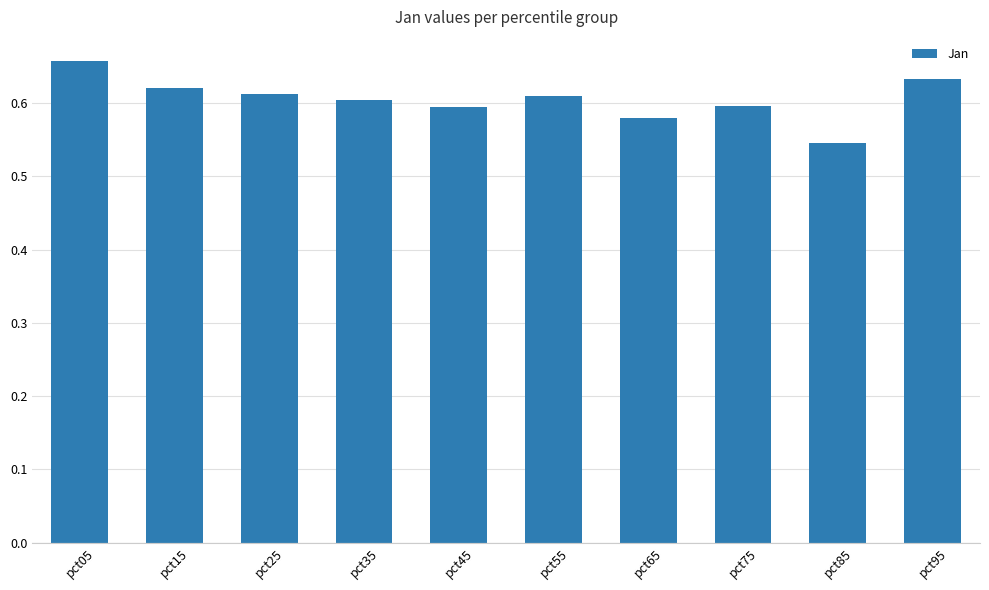

True or false: the data shows 0.3 at pct85.

False